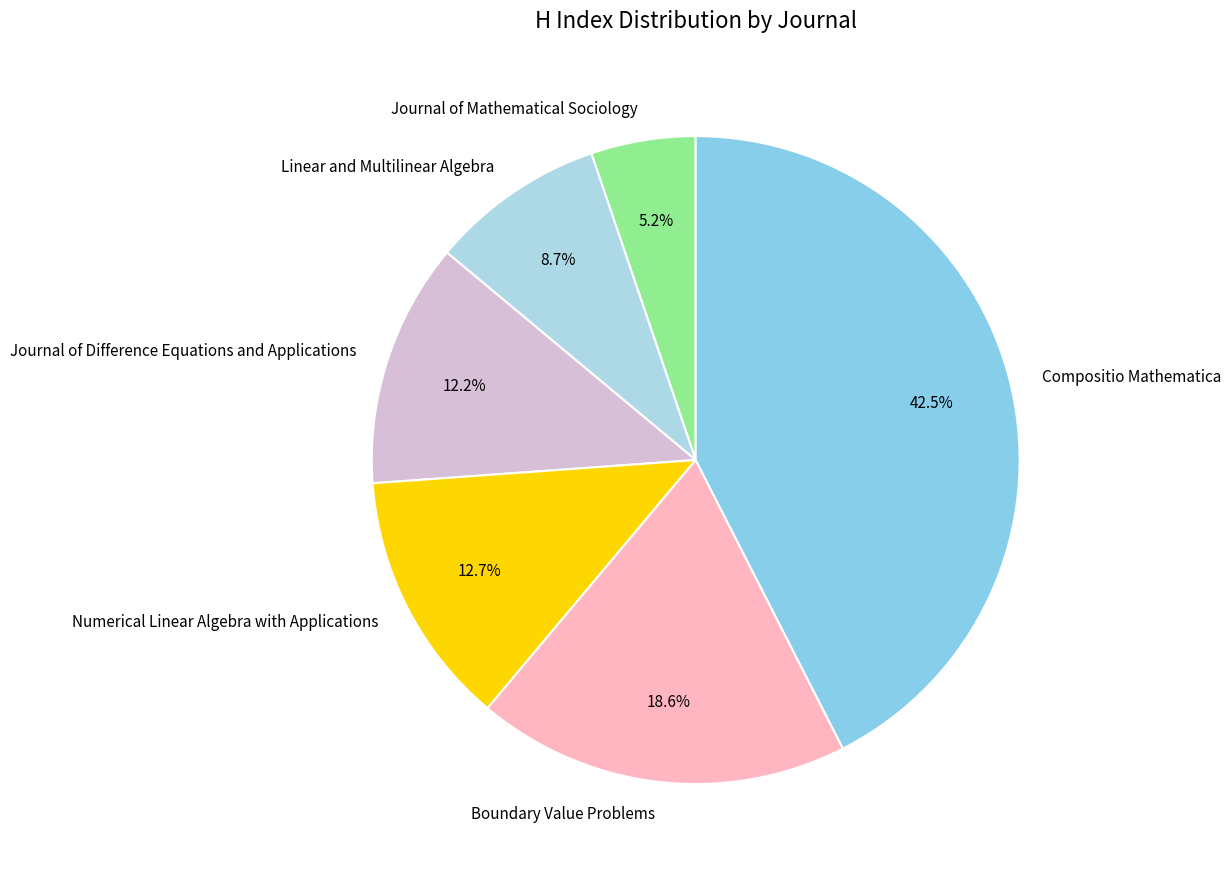

How many slices are in this pie chart?

6